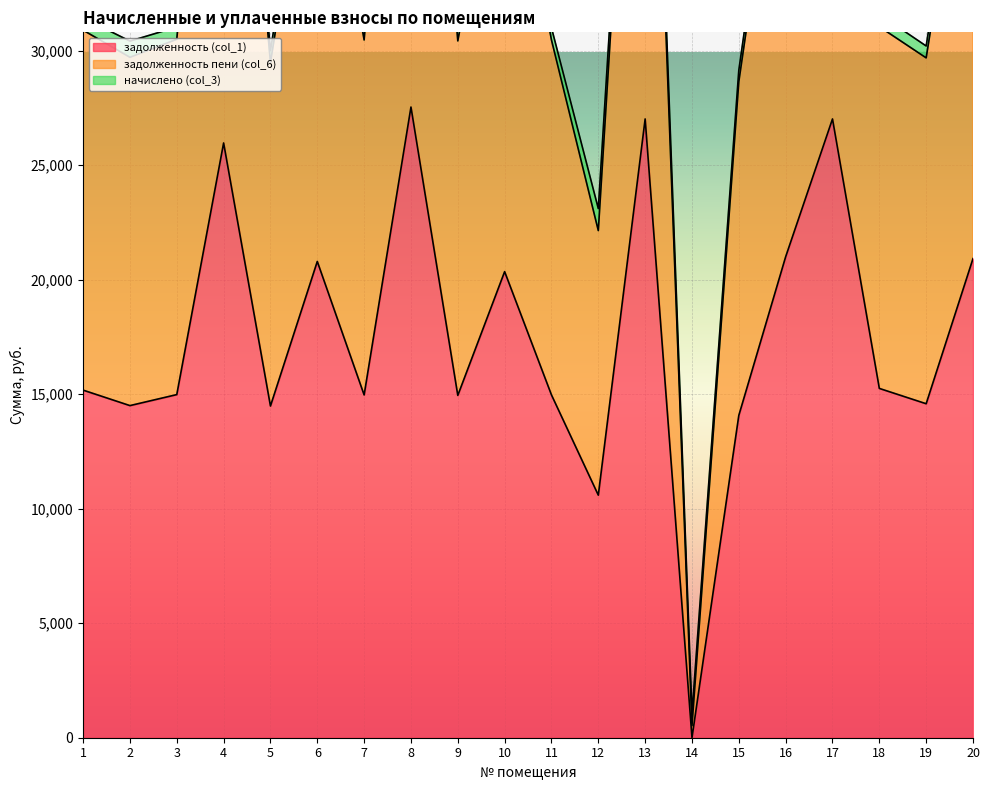

At how many categories does at least one series exceed 10989?

19